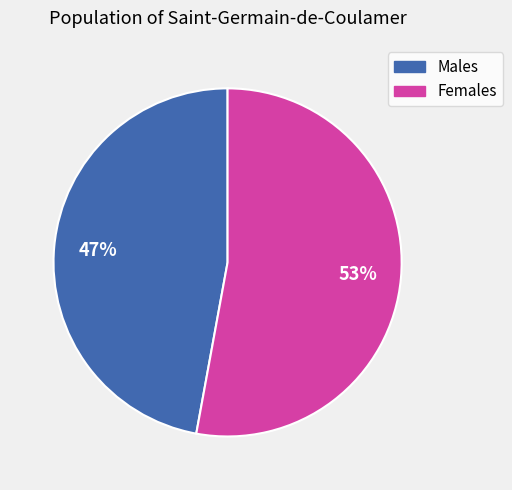

Which slice is the largest?

Females